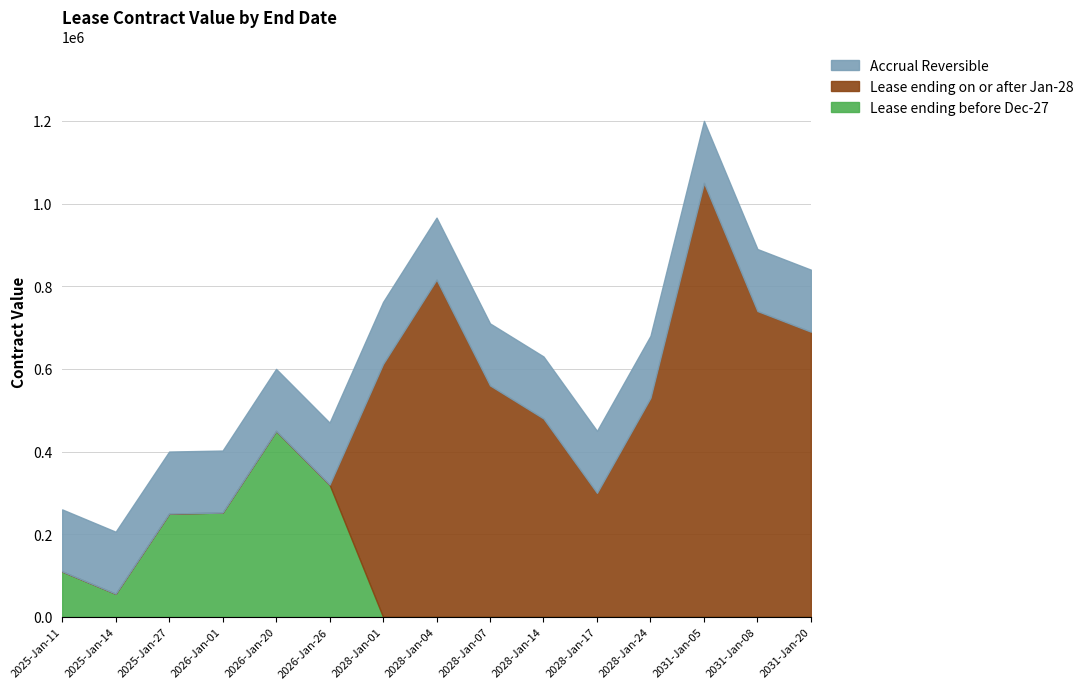

Between 2026-Jan-20 and 2031-Jan-08, which series saw the biggest shift?

Lease ending on or after Jan-28